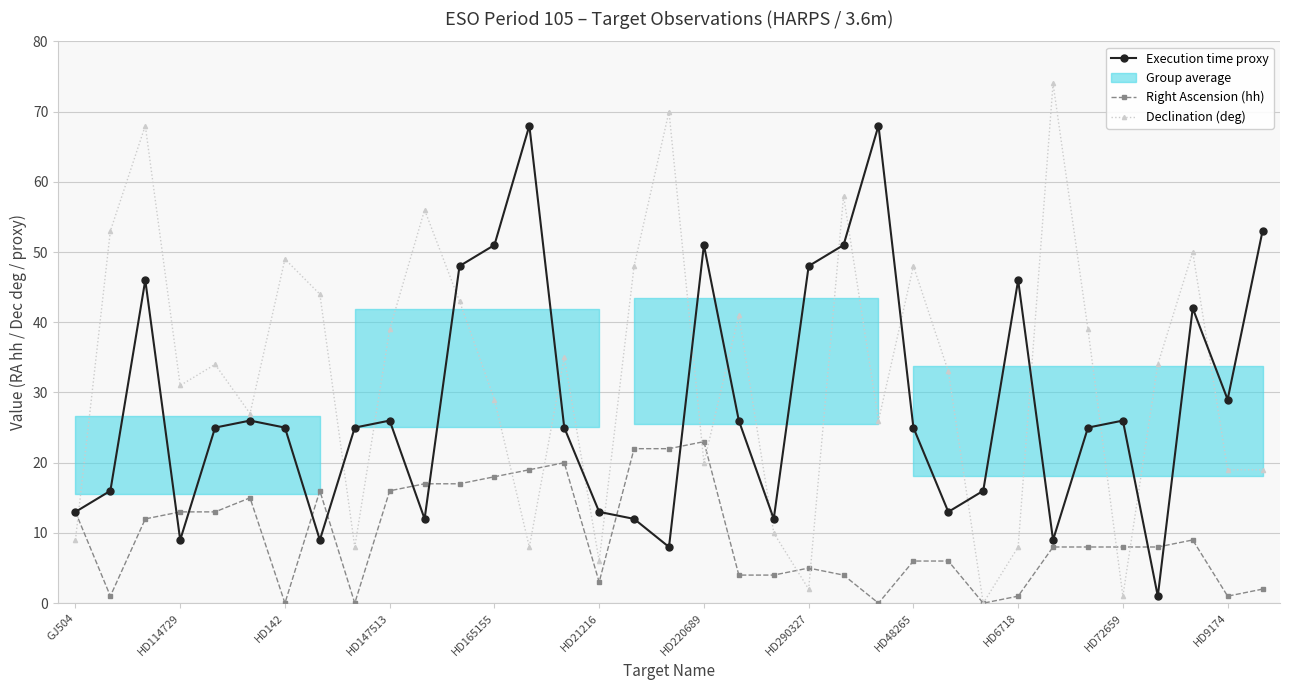

Is it true that Right Ascension (hh) equals 4 at HD165155?

False